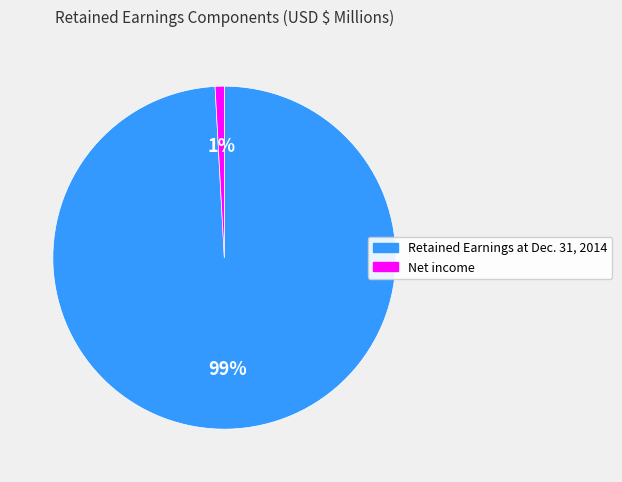

To the nearest percent, what portion does Net income represent?

1%